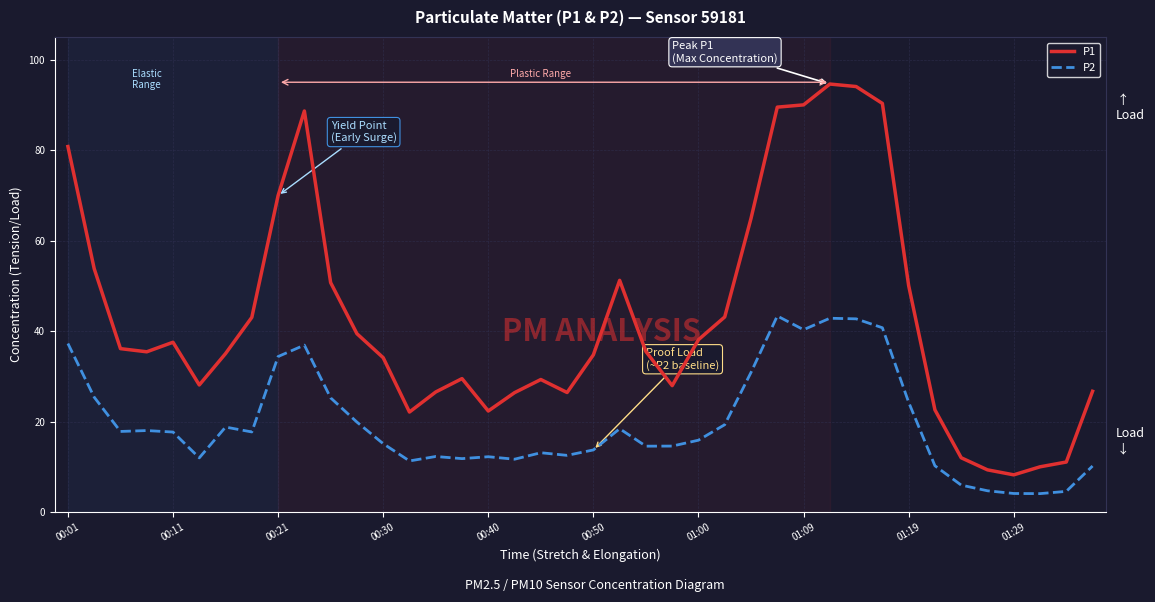

Which series has the widest spread of values?

P1